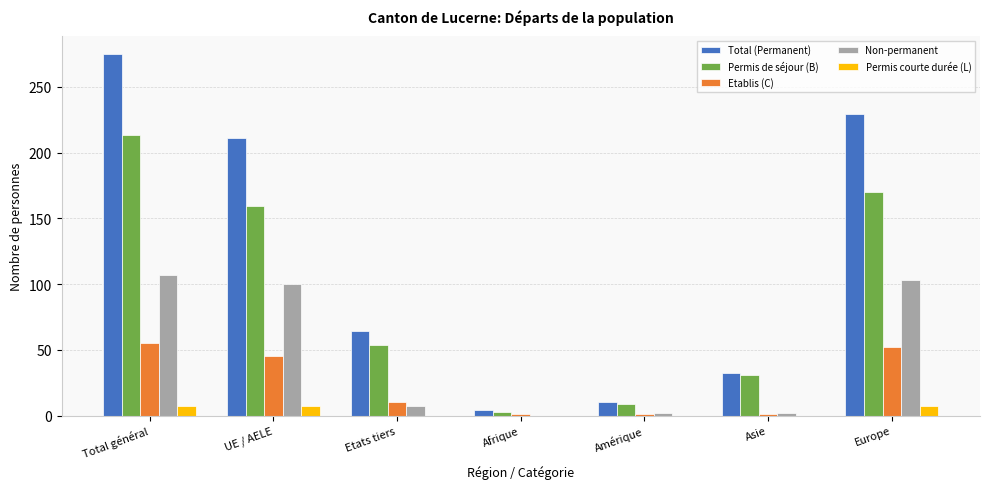

What is the sum of the Non-permanent values at Total général and Amérique?

109